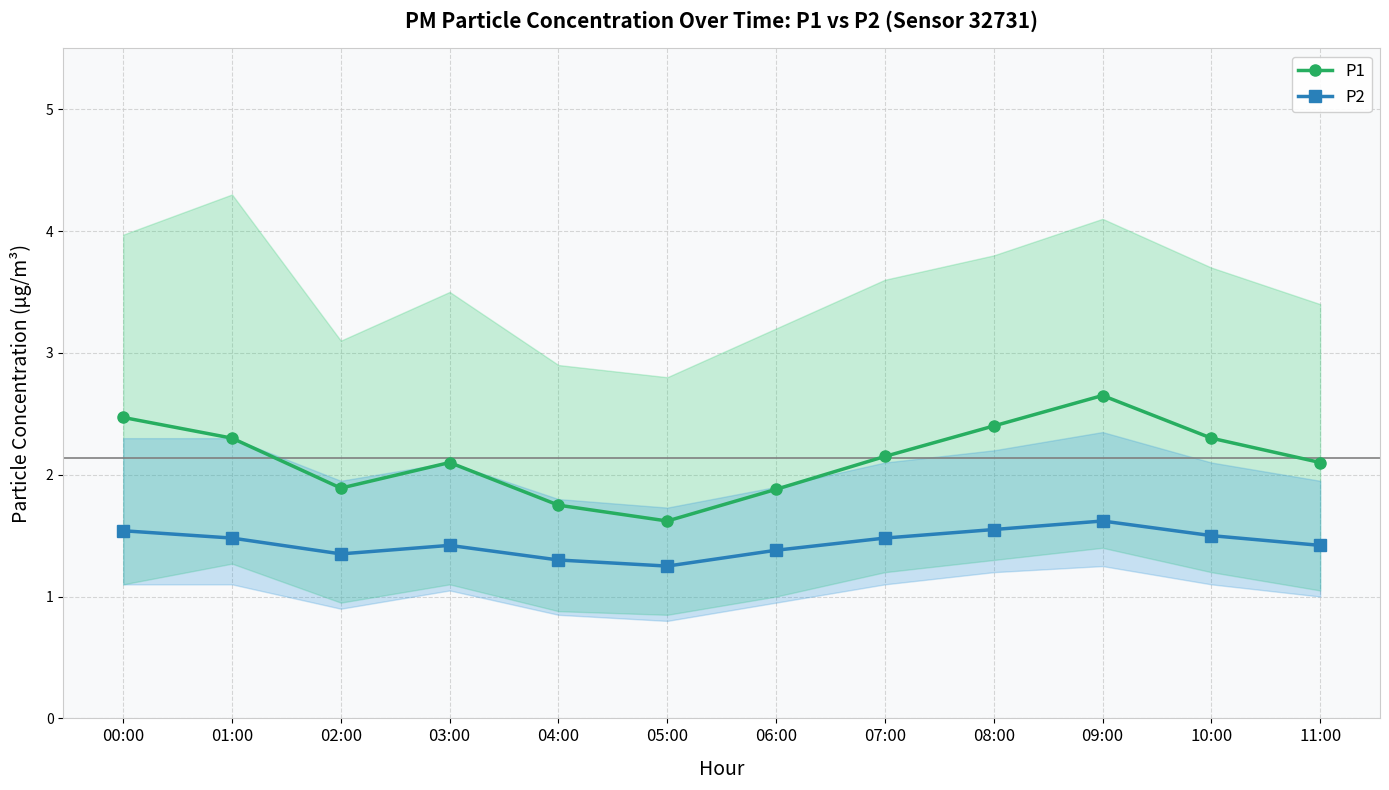

Reading right to left, extract all data points from this chart.

P1: 11:00=2.1	10:00=2.3	09:00=2.6	08:00=2.4	07:00=2.1	06:00=1.9	05:00=1.6	04:00=1.8	03:00=2.1	02:00=1.9	01:00=2.3	00:00=2.5
P2: 11:00=1.4	10:00=1.5	09:00=1.6	08:00=1.6	07:00=1.5	06:00=1.4	05:00=1.2	04:00=1.3	03:00=1.4	02:00=1.4	01:00=1.5	00:00=1.5